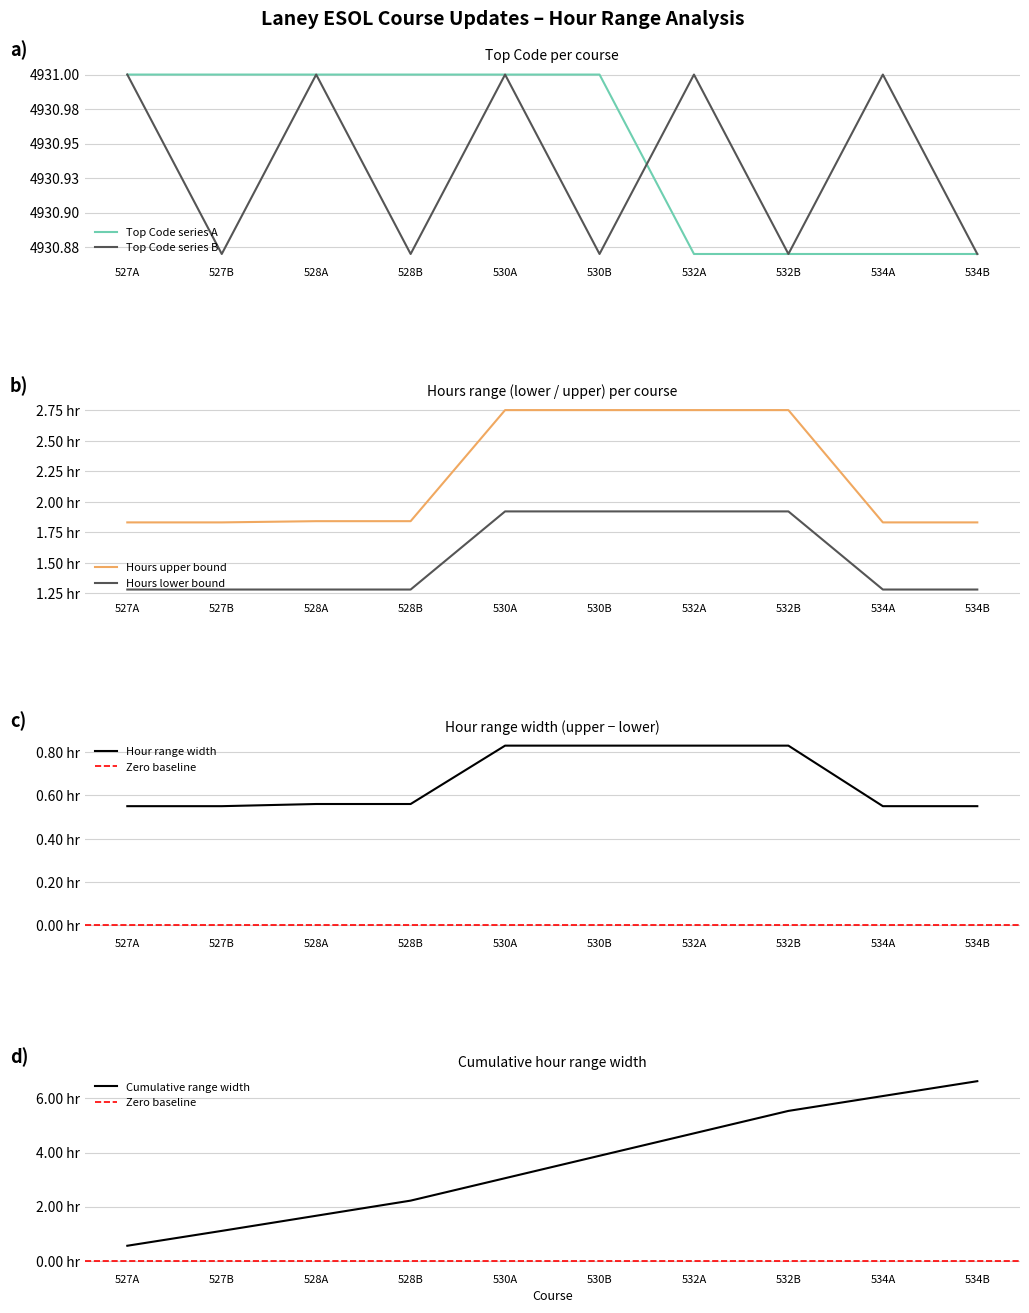

True or false: there are more than 2 points higher than both neighbors.

False